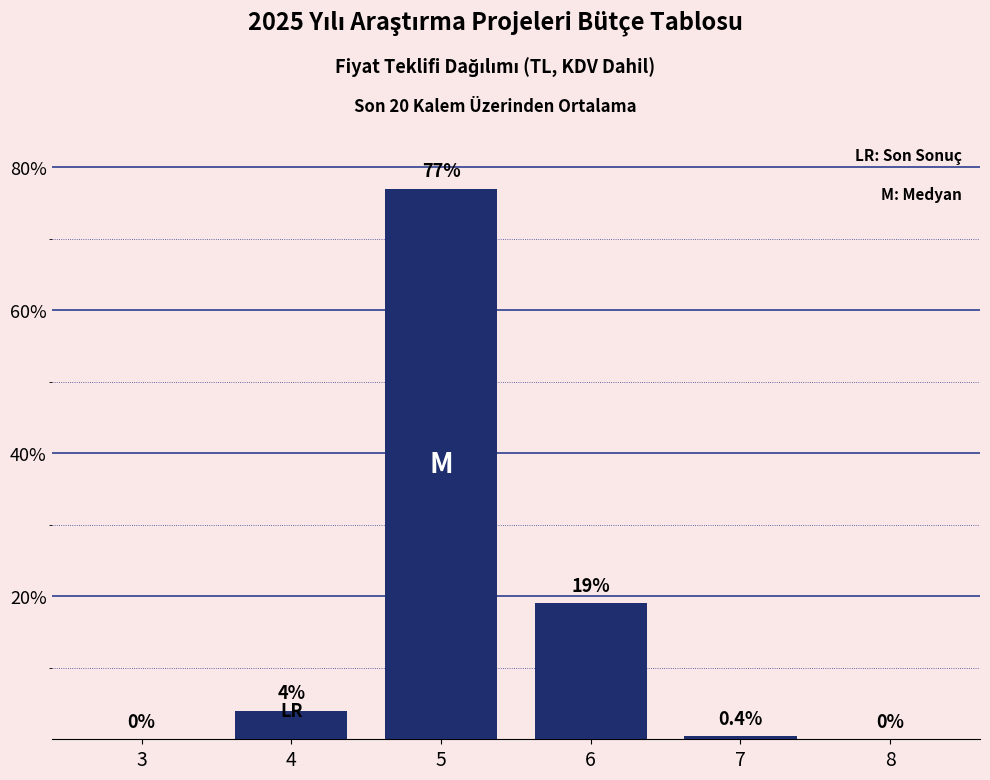

Reading left to right, transcribe all the data shown in this chart.

3=0.0	4=4.0	5=77.0	6=19.0	7=0.4	8=0.0